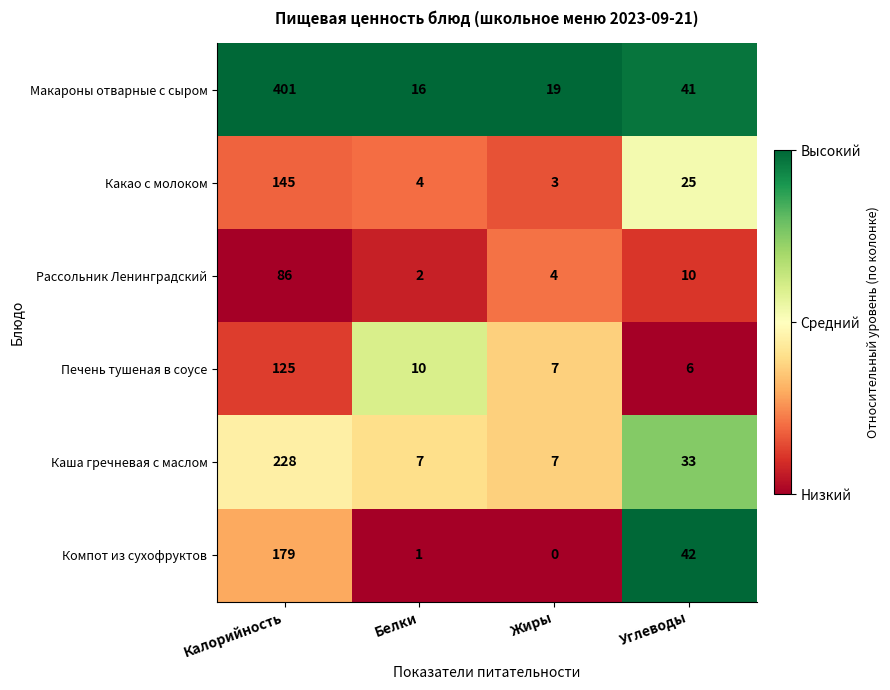

List the series in order of their peak value, highest first.

Макароны отварные с сыром, Каша гречневая с маслом, Компот из сухофруктов, Какао с молоком, Печень тушеная в соусе, Рассольник Ленинградский